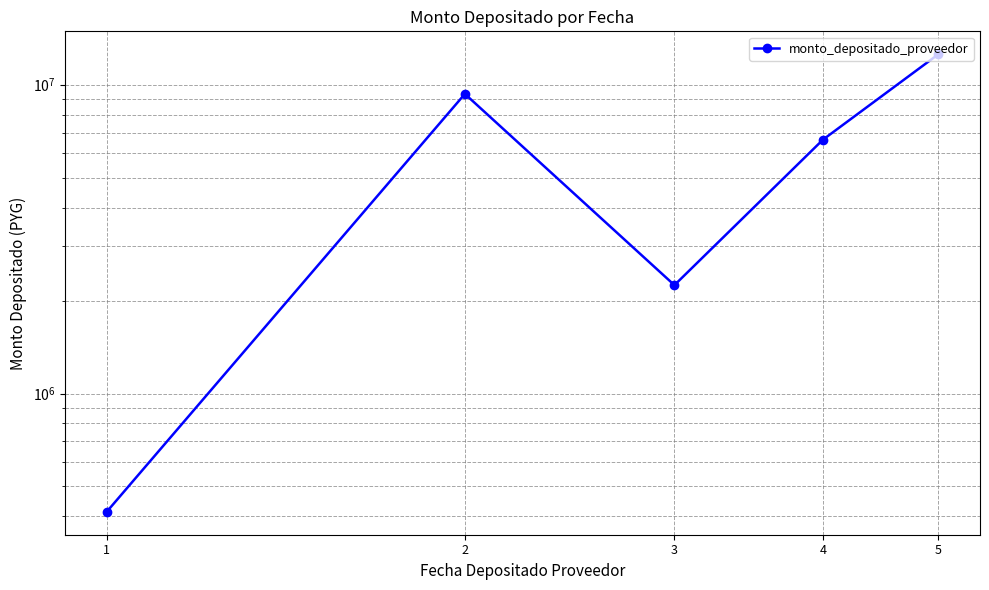

How many categories are shown in the chart?

5